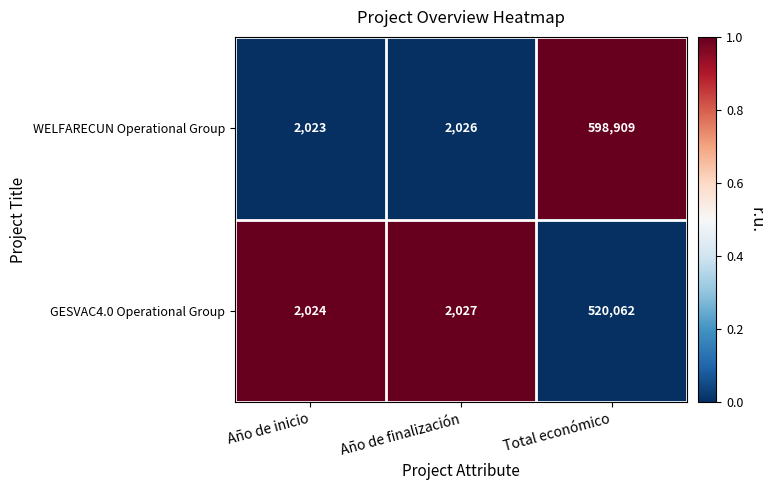

Reading right to left, what are all the values shown in this chart?

WELFARECUN Operational Group: 598909	2026	2023
GESVAC4.0 Operational Group: 520062	2027	2024